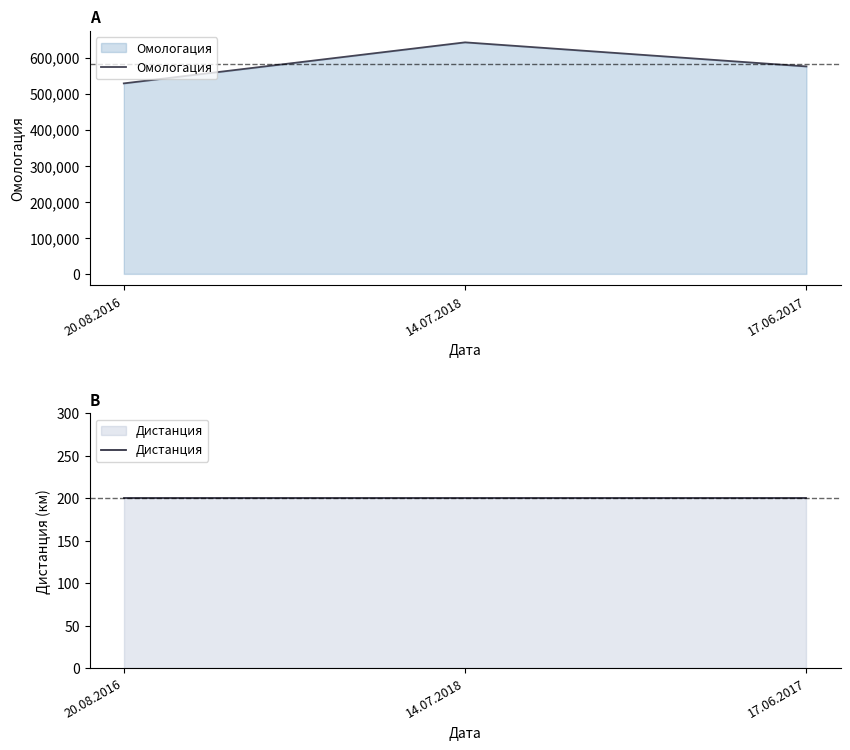

What is the sum of the Омологация values at 17.06.2017 and 14.07.2018?

1218116